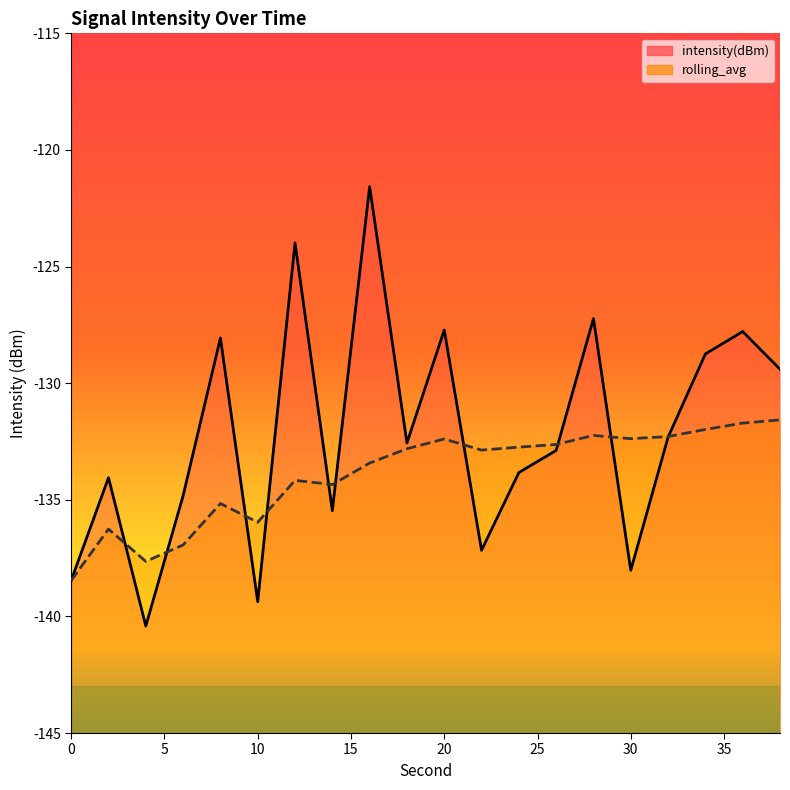

How many data points in intensity(dBm) are above -132?

8